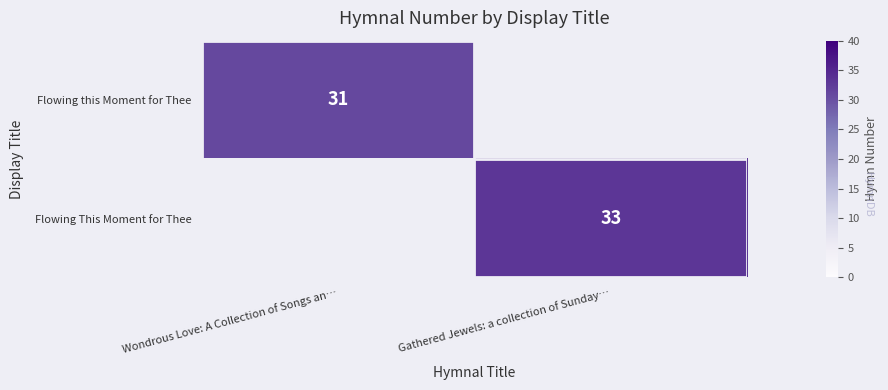

What is the greatest value displayed?

33.0